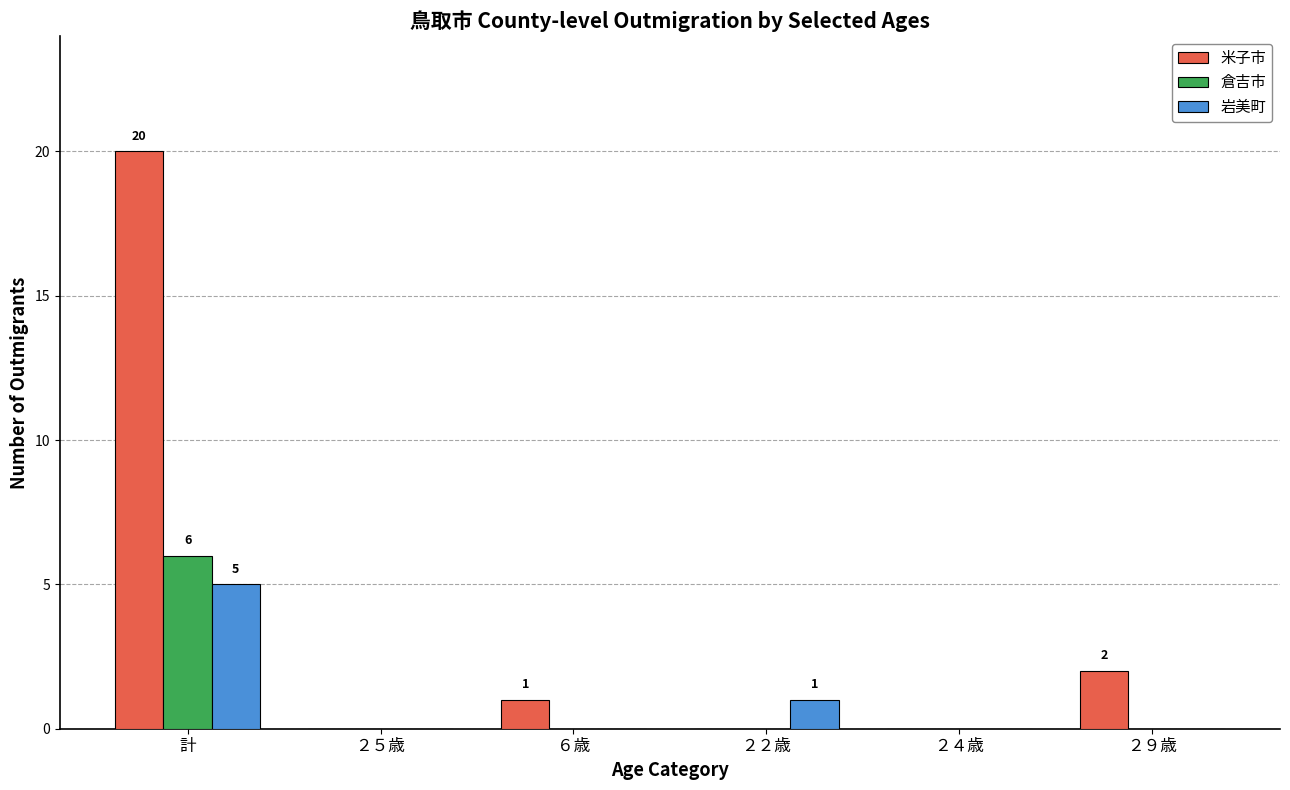

What is the total value across all series at 計?

31